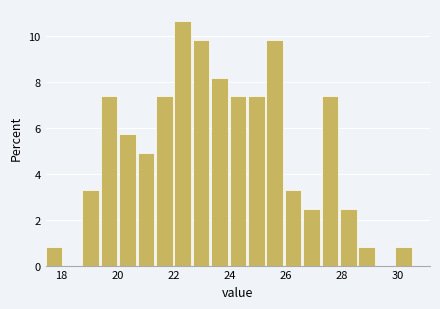

Around what value on the x-axis is the tallest bar? Give the approximate position of its centre, as read against the axis.

22.4